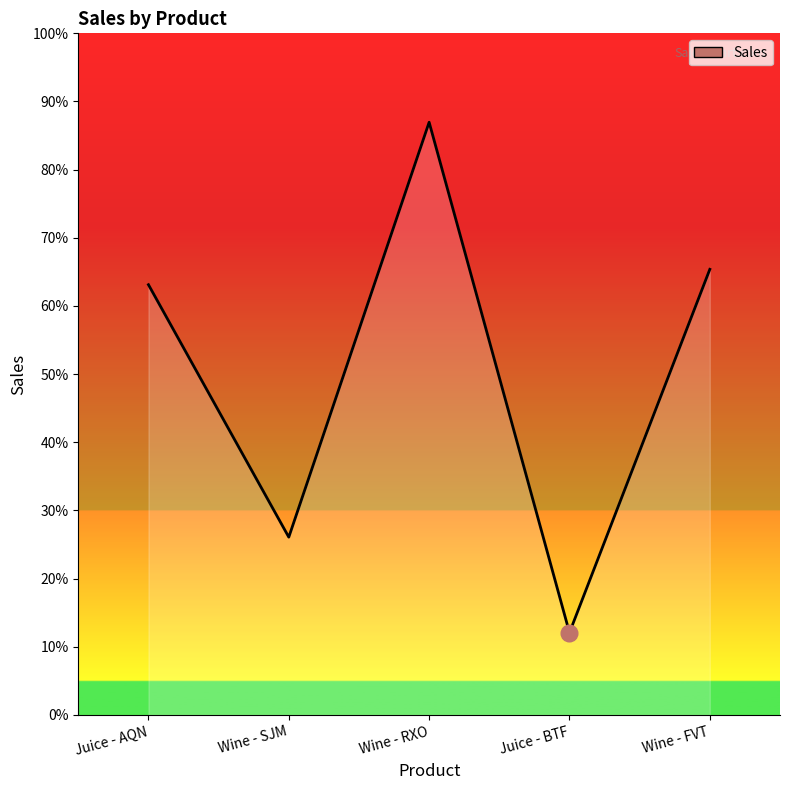

Reading left to right, list all the values displayed in this chart.

Juice - AQN=392	Wine - SJM=162	Wine - RXO=540	Juice - BTF=75	Wine - FVT=406